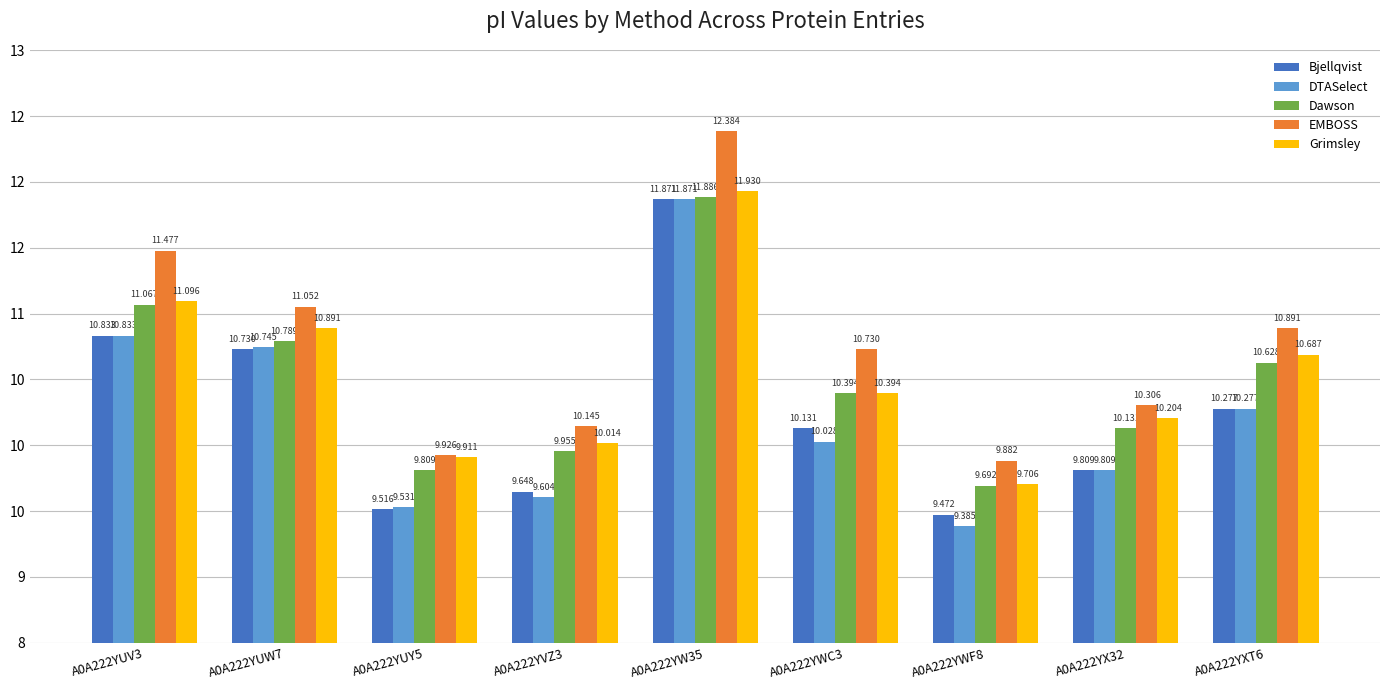

The value of Dawson at A0A222YUW7 is 5.1. True or false?

False